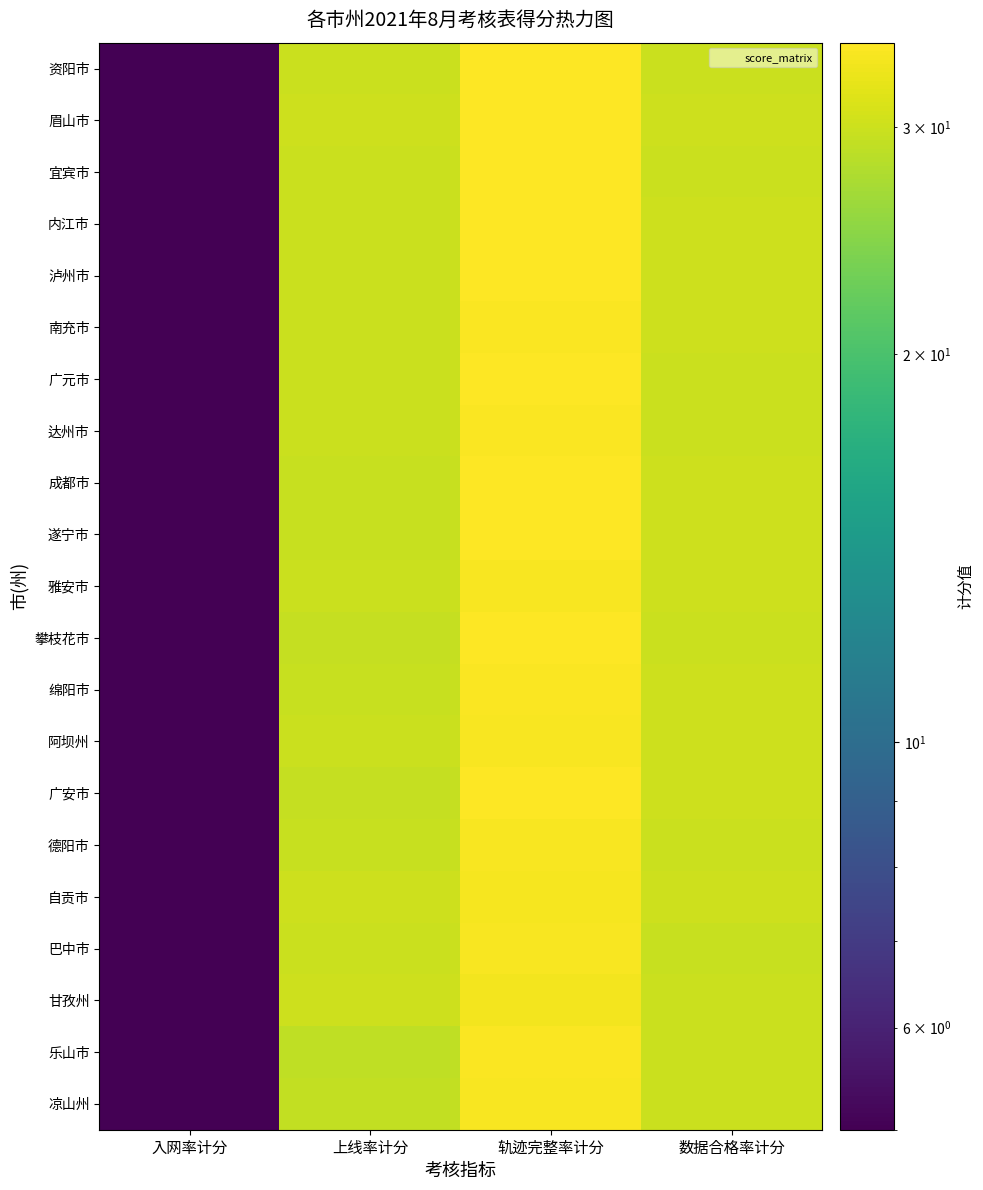

Reading left to right, extract all data points from this chart.

资阳市: 入网率计分=5.0	上线率计分=29.9	轨迹完整率计分=34.9	数据合格率计分=30.0
眉山市: 入网率计分=5.0	上线率计分=30.0	轨迹完整率计分=34.8	数据合格率计分=30.0
宜宾市: 入网率计分=5.0	上线率计分=29.9	轨迹完整率计分=34.8	数据合格率计分=30.0
内江市: 入网率计分=5.0	上线率计分=29.9	轨迹完整率计分=34.7	数据合格率计分=30.0
泸州市: 入网率计分=5.0	上线率计分=29.8	轨迹完整率计分=34.8	数据合格率计分=30.0
南充市: 入网率计分=5.0	上线率计分=30.0	轨迹完整率计分=34.6	数据合格率计分=30.0
广元市: 入网率计分=5.0	上线率计分=29.8	轨迹完整率计分=34.7	数据合格率计分=30.0
达州市: 入网率计分=5.0	上线率计分=29.9	轨迹完整率计分=34.5	数据合格率计分=30.0
成都市: 入网率计分=5.0	上线率计分=29.5	轨迹完整率计分=34.8	数据合格率计分=30.0
遂宁市: 入网率计分=5.0	上线率计分=29.5	轨迹完整率计分=34.8	数据合格率计分=30.0
雅安市: 入网率计分=5.0	上线率计分=29.9	轨迹完整率计分=34.4	数据合格率计分=30.0
攀枝花市: 入网率计分=5.0	上线率计分=29.5	轨迹完整率计分=34.8	数据合格率计分=30.0
绵阳市: 入网率计分=5.0	上线率计分=29.6	轨迹完整率计分=34.6	数据合格率计分=30.0
阿坝州: 入网率计分=5.0	上线率计分=30.0	轨迹完整率计分=34.2	数据合格率计分=30.0
广安市: 入网率计分=5.0	上线率计分=29.5	轨迹完整率计分=34.7	数据合格率计分=30.0
德阳市: 入网率计分=5.0	上线率计分=29.7	轨迹完整率计分=34.3	数据合格率计分=30.0
自贡市: 入网率计分=5.0	上线率计分=30.0	轨迹完整率计分=34.0	数据合格率计分=30.0
巴中市: 入网率计分=5.0	上线率计分=29.9	轨迹完整率计分=34.3	数据合格率计分=29.7
甘孜州: 入网率计分=5.0	上线率计分=30.0	轨迹完整率计分=33.8	数据合格率计分=30.0
乐山市: 入网率计分=5.0	上线率计分=28.9	轨迹完整率计分=34.5	数据合格率计分=30.0
凉山州: 入网率计分=5.0	上线率计分=29.3	轨迹完整率计分=34.1	数据合格率计分=30.0